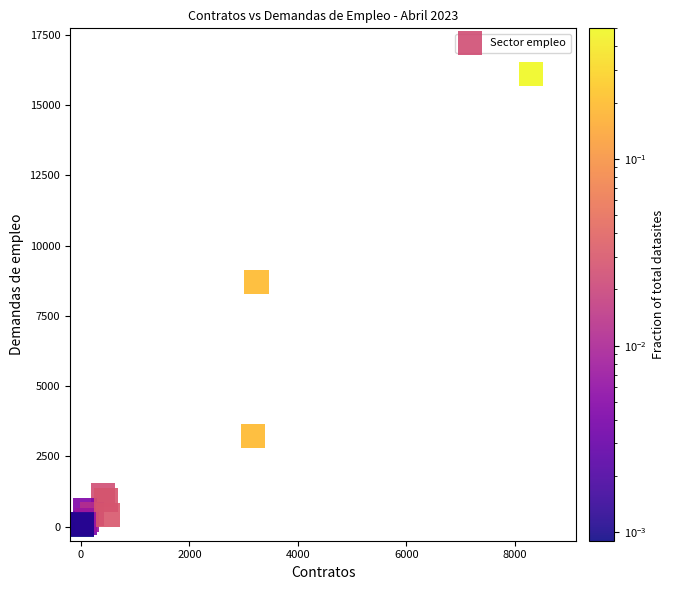

What Y value in the scatter plot is closest to 8083?

8709